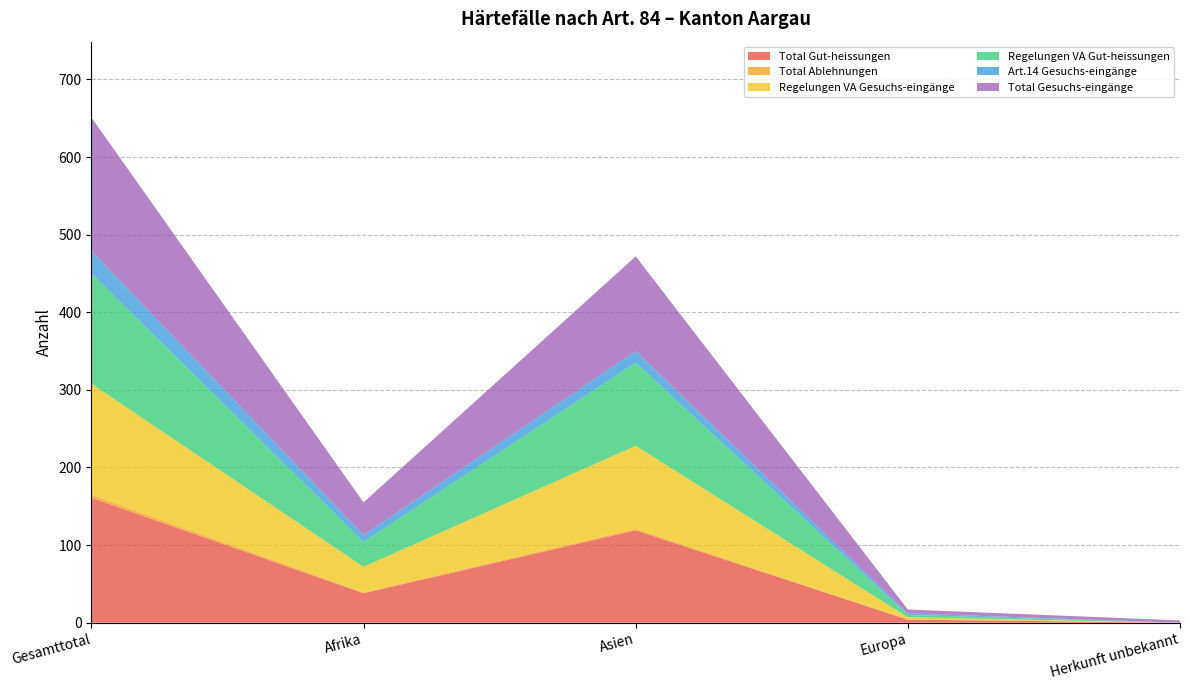

Reading left to right, extract all data points from this chart.

Total Gut-heissungen: Gesamttotal=161	Afrika=38	Asien=119	Europa=4	Herkunft unbekannt=0
Total Ablehnungen: Gesamttotal=4	Afrika=1	Asien=2	Europa=0	Herkunft unbekannt=0
Regelungen VA Gesuchs-eingänge: Gesamttotal=143	Afrika=33	Asien=107	Europa=3	Herkunft unbekannt=0
Regelungen VA Gut-heissungen: Gesamttotal=142	Afrika=32	Asien=107	Europa=3	Herkunft unbekannt=0
Art.14 Gesuchs-eingänge: Gesamttotal=29	Afrika=9	Asien=15	Europa=2	Herkunft unbekannt=0
Total Gesuchs-eingänge: Gesamttotal=172	Afrika=42	Asien=122	Europa=5	Herkunft unbekannt=3